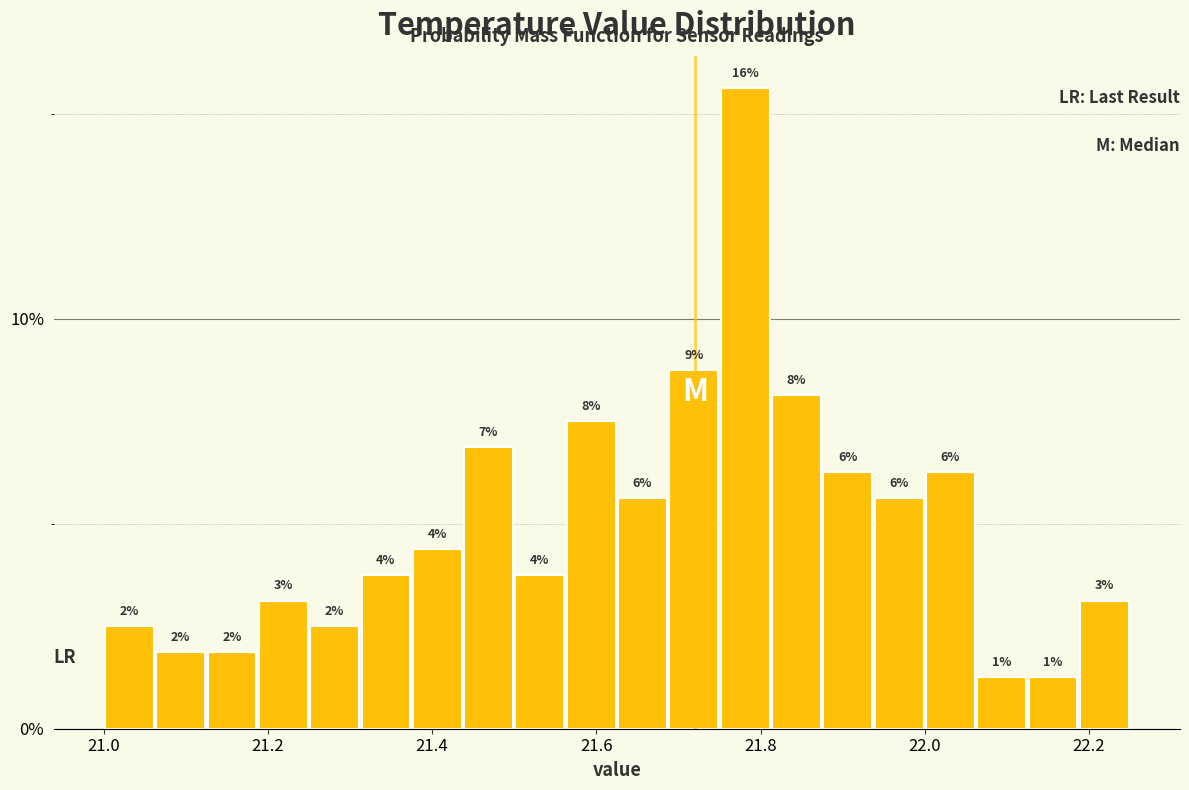

Around what value on the x-axis is the tallest bar? Give the approximate position of its centre, as read against the axis.

21.78